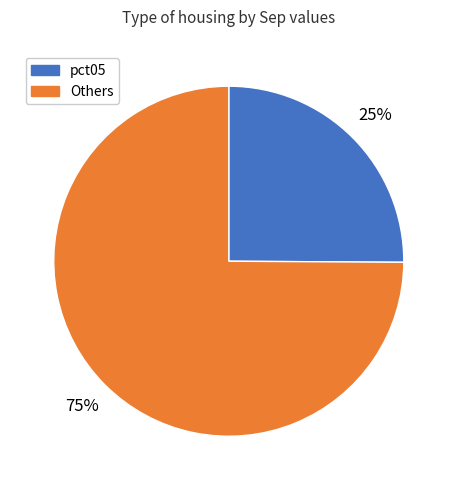

Is there a majority slice in this chart?

Yes